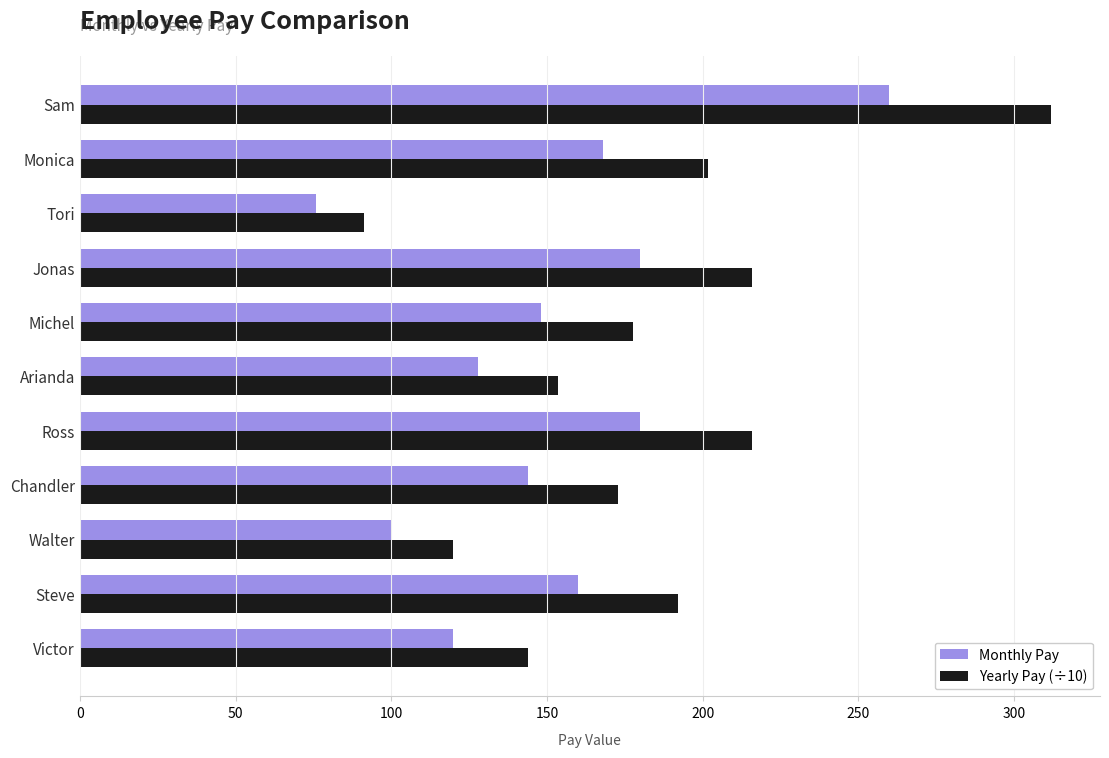

What are all the series names shown in the legend?

Monthly Pay, Yearly Pay (÷10)